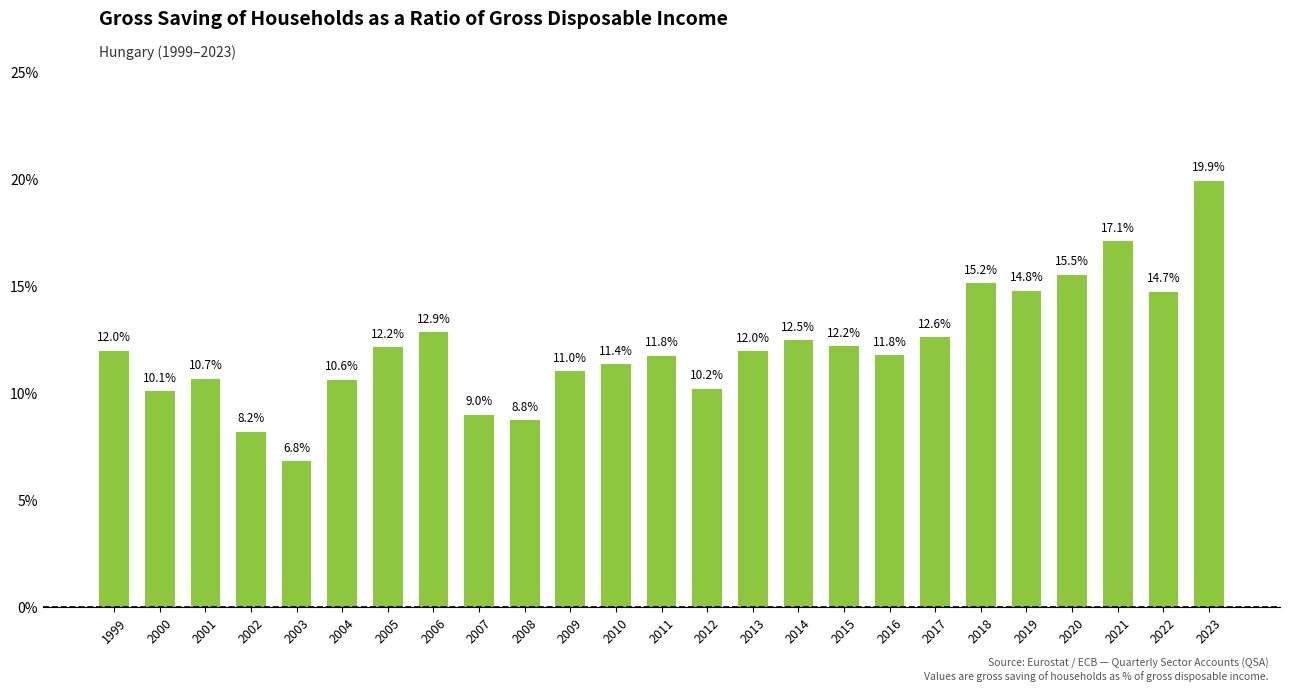

What is the value of the 3rd bar from the left?

10.7